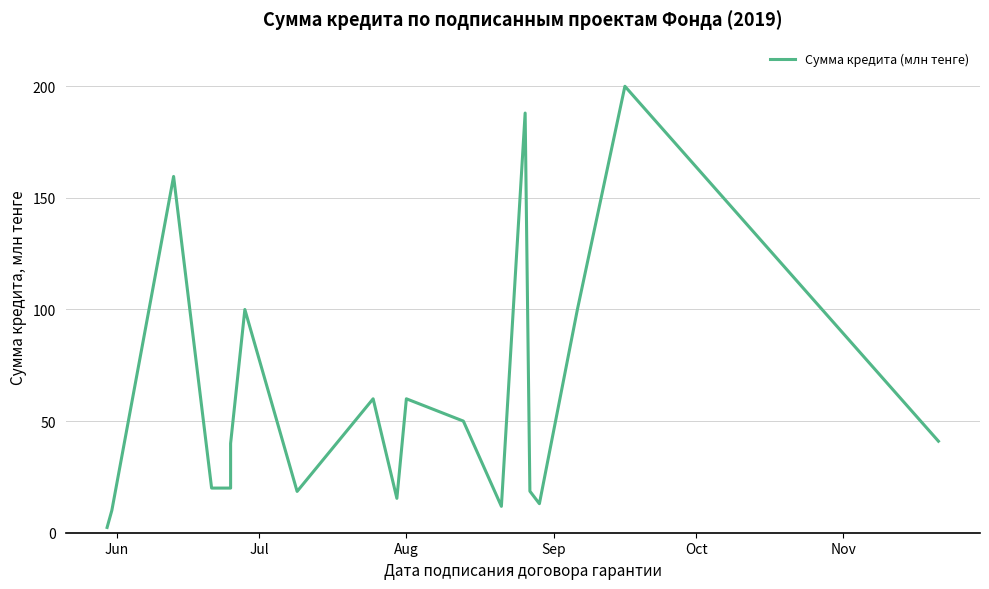

What is the difference between the second highest and second lowest values?

178.0